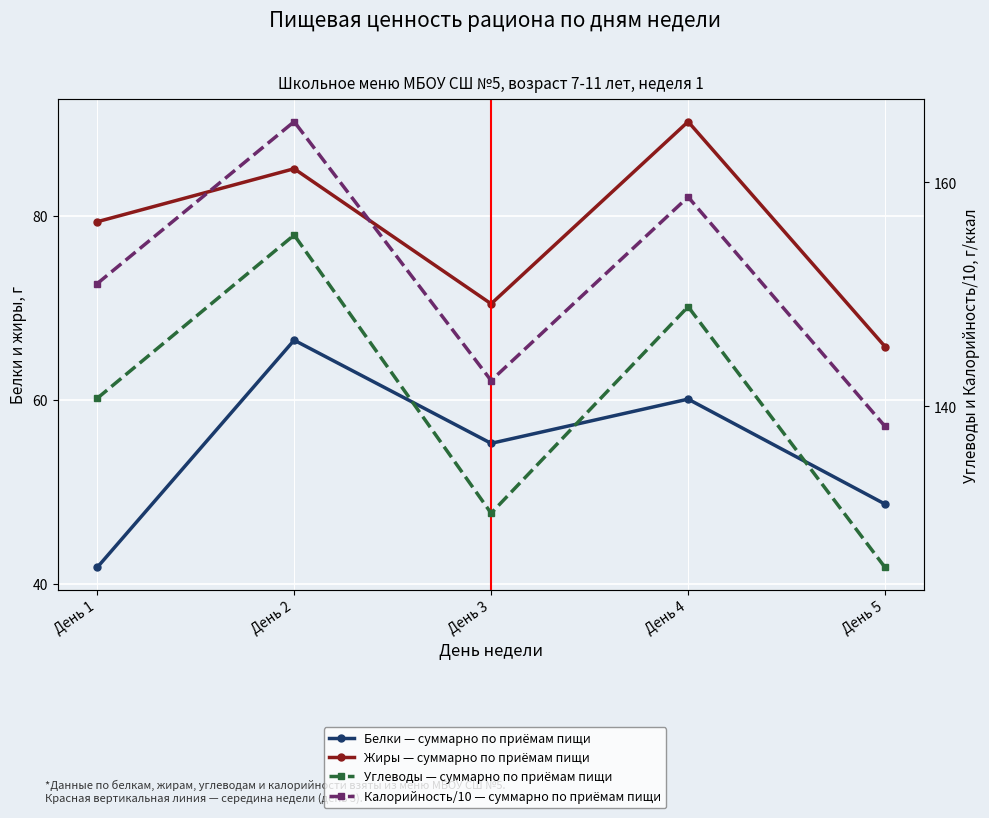

Which series has the largest total across all categories?

Калорийность/10 — суммарно по приёмам пищи